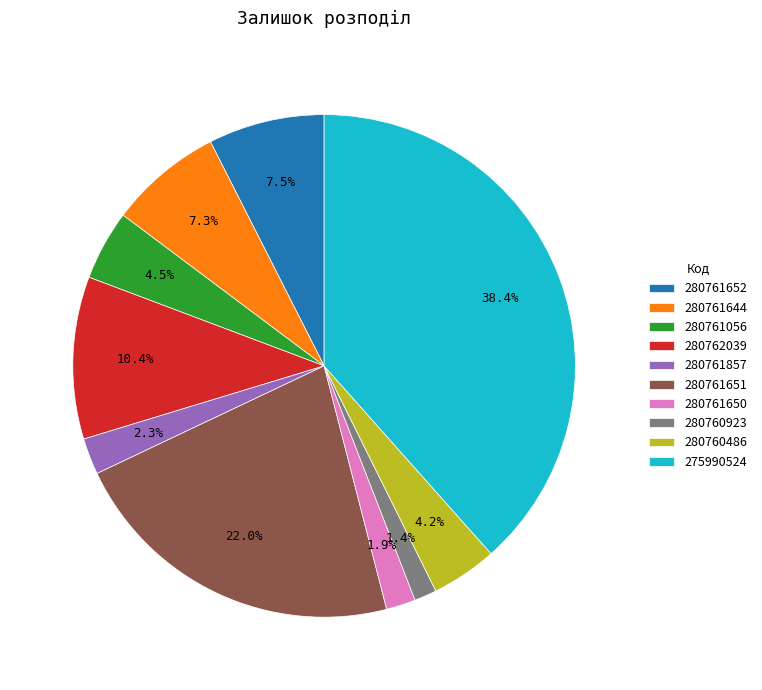

Count the number of slices in the pie.

10